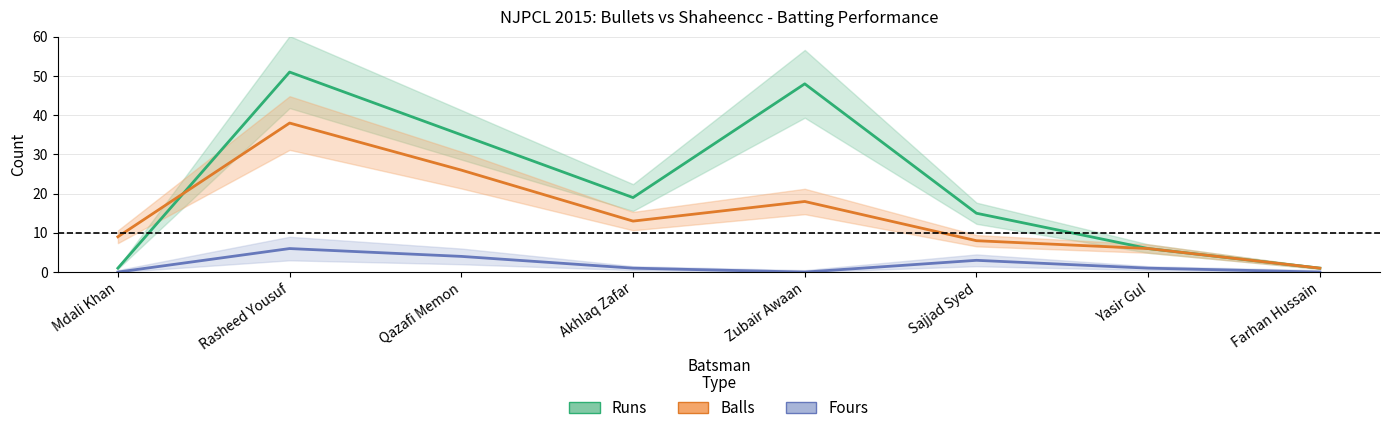

Reading left to right, list all the values displayed in this chart.

Runs: Mdali Khan=1	Rasheed Yousuf=51	Qazafi Memon=35	Akhlaq Zafar=19	Zubair Awaan=48	Sajjad Syed=15	Yasir Gul=6	Farhan Hussain=1
Balls: Mdali Khan=9	Rasheed Yousuf=38	Qazafi Memon=26	Akhlaq Zafar=13	Zubair Awaan=18	Sajjad Syed=8	Yasir Gul=6	Farhan Hussain=1
Fours: Mdali Khan=0	Rasheed Yousuf=6	Qazafi Memon=4	Akhlaq Zafar=1	Zubair Awaan=0	Sajjad Syed=3	Yasir Gul=1	Farhan Hussain=0